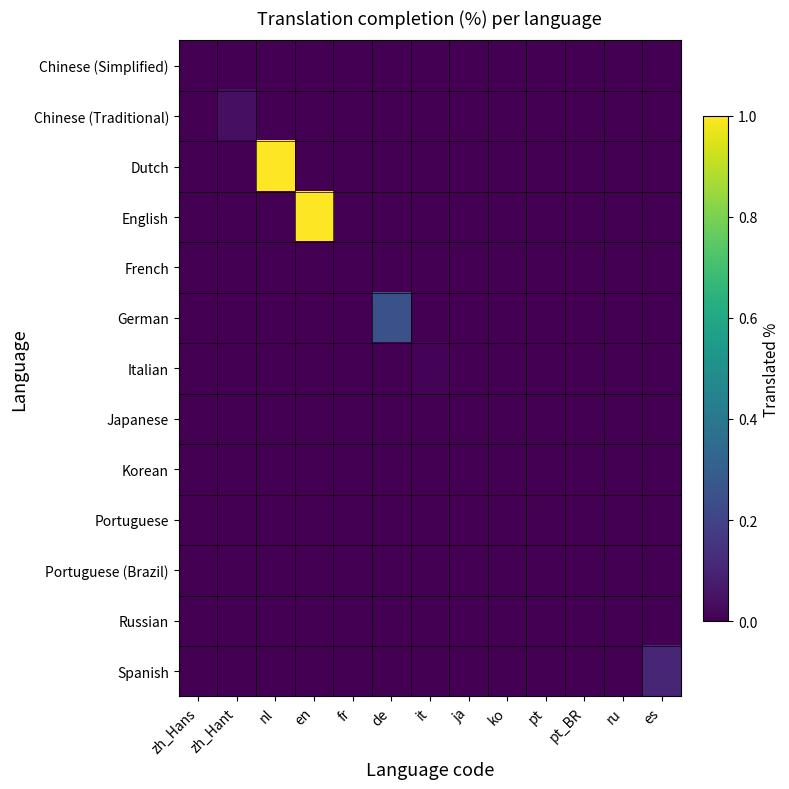

What is the greatest value displayed?

1.0